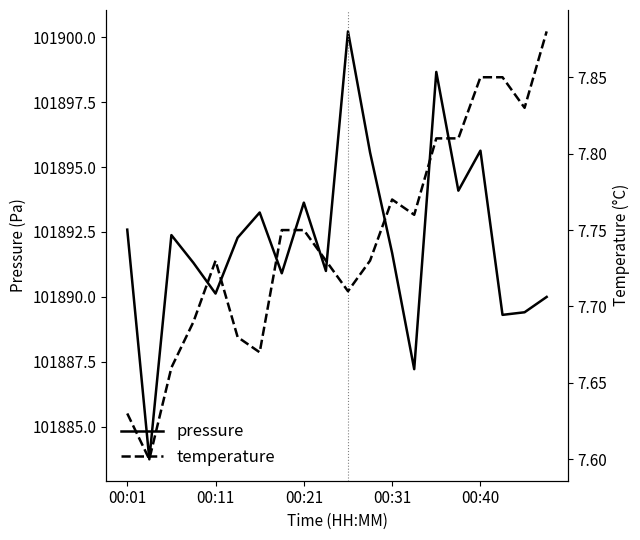

At which category is the sum across all series the highest?

10